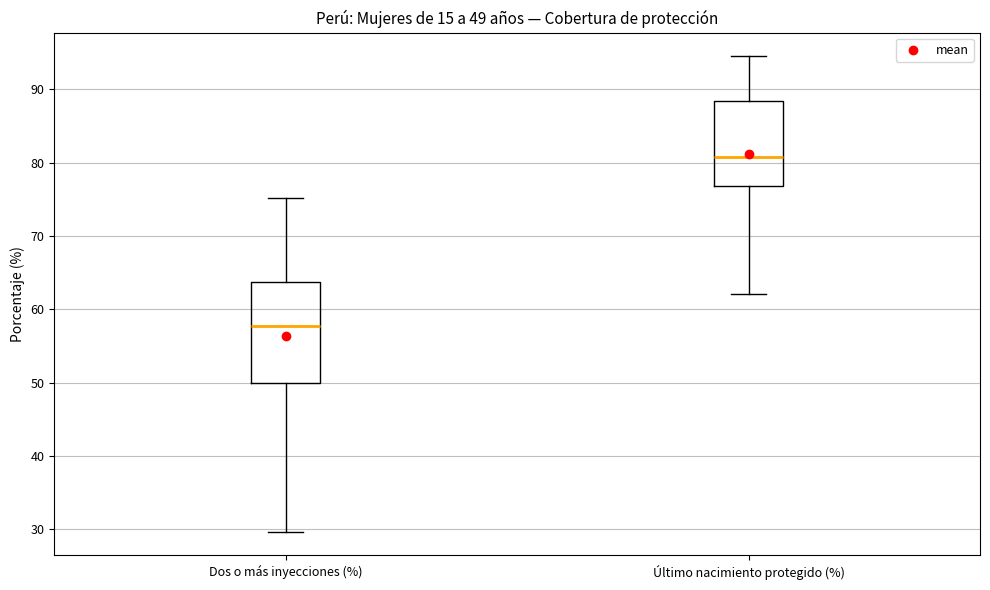

Comparing the boxes themselves (not the whiskers), which one is the tallest?

Dos o más inyecciones (%)